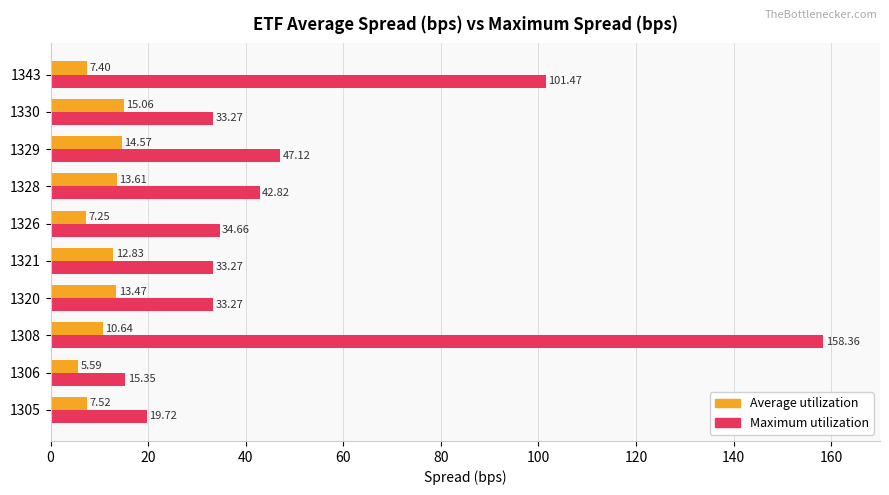

What is the difference between the maximum and minimum values in the Maximum utilization series?

143.0